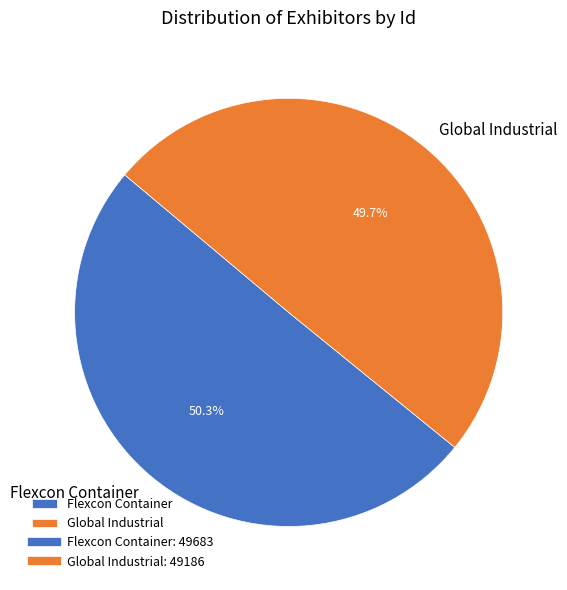

True or false: Flexcon Container accounts for 41% of the total.

False